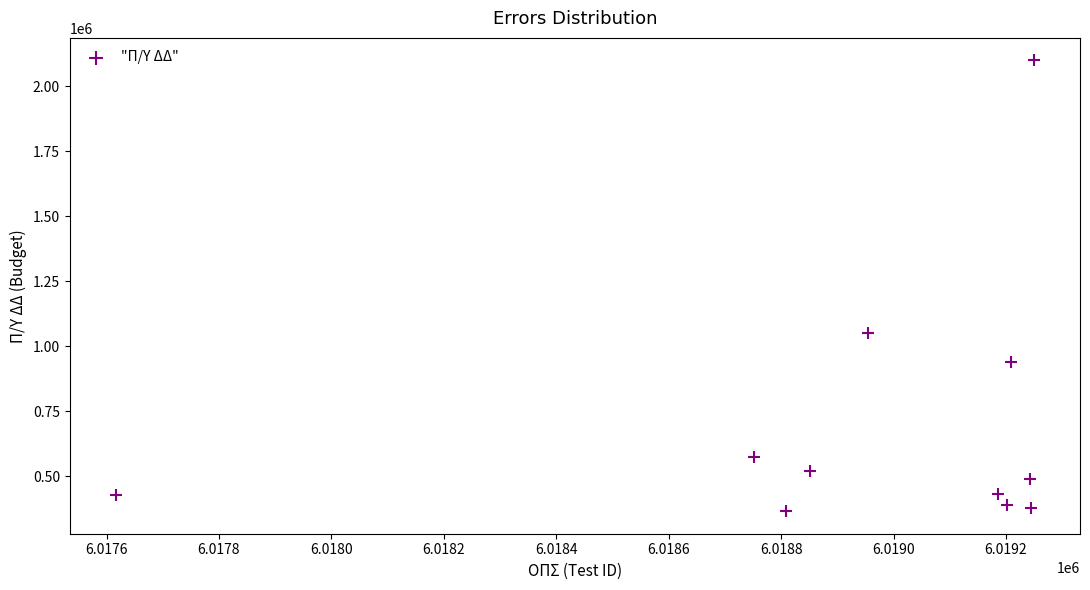

What Y value in the scatter plot is closest to 1233164?

1050000.0